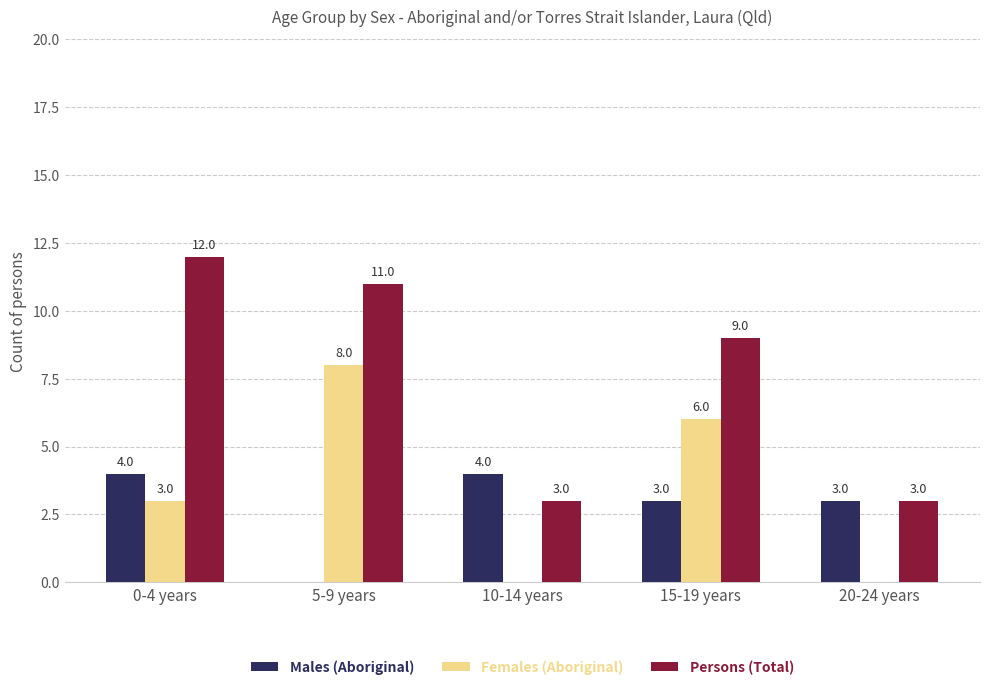

What is the sum of the Females (Aboriginal) values at 20-24 years and 0-4 years?

3